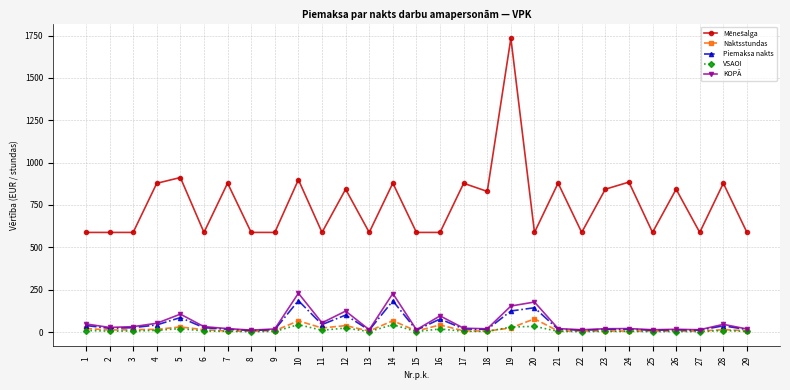

What is the average value of the VSAOI series?

10.9